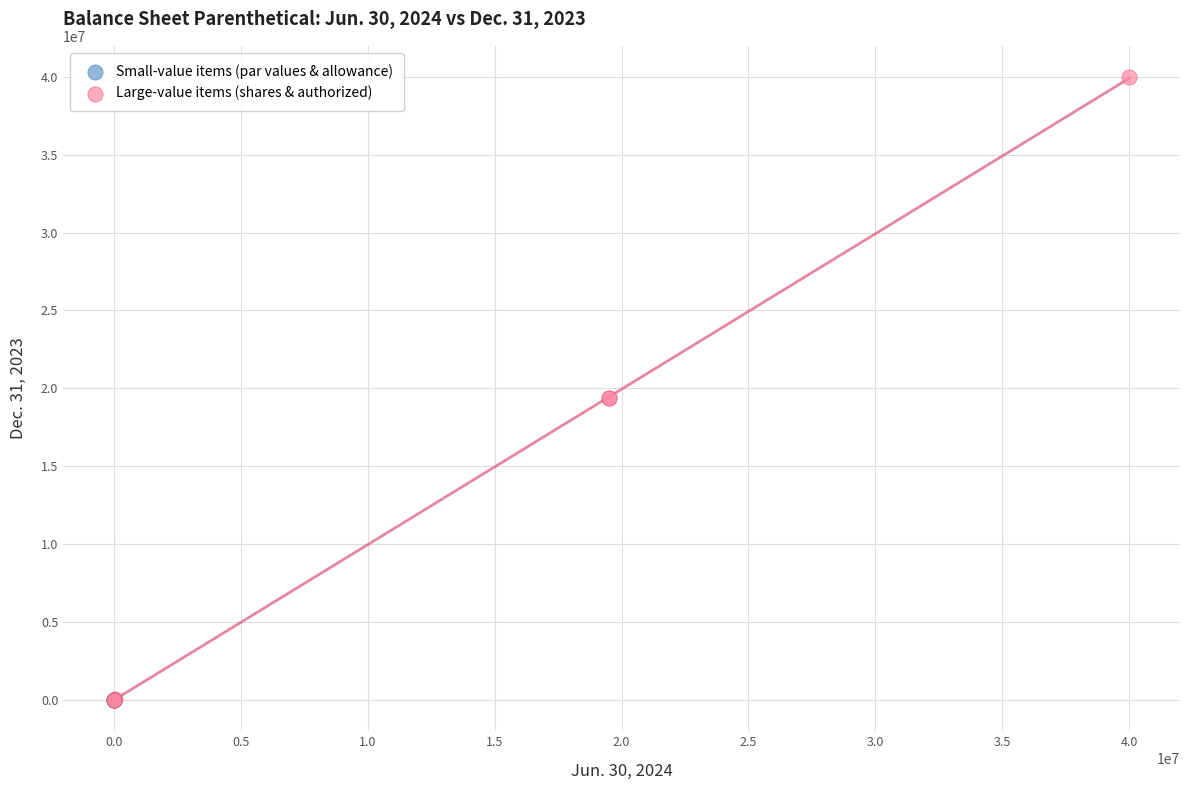

Which series has the widest spread of Y values?

Large-value items (shares & authorized)